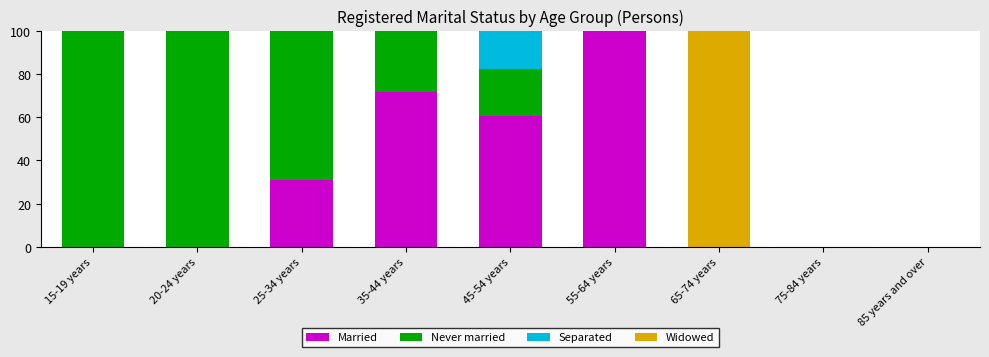

What is the maximum value for Married?

100.0